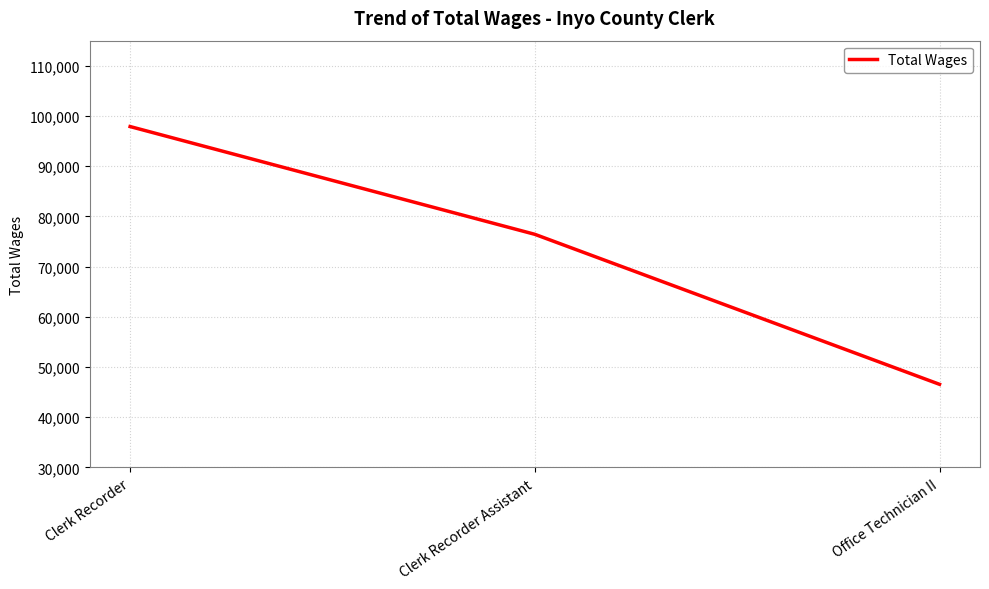

At which label does the data first exceed 76434?

Clerk Recorder